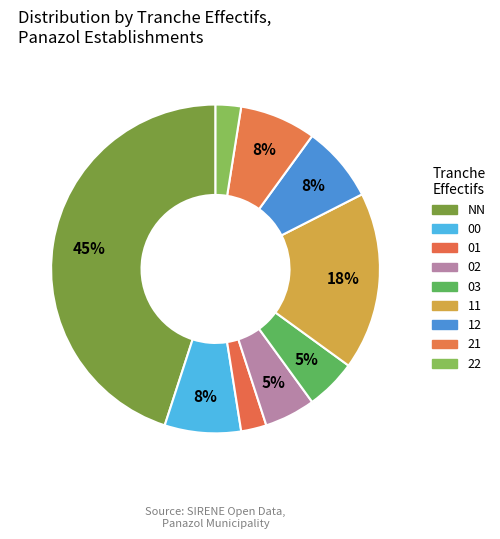

How many slices are in this pie chart?

9